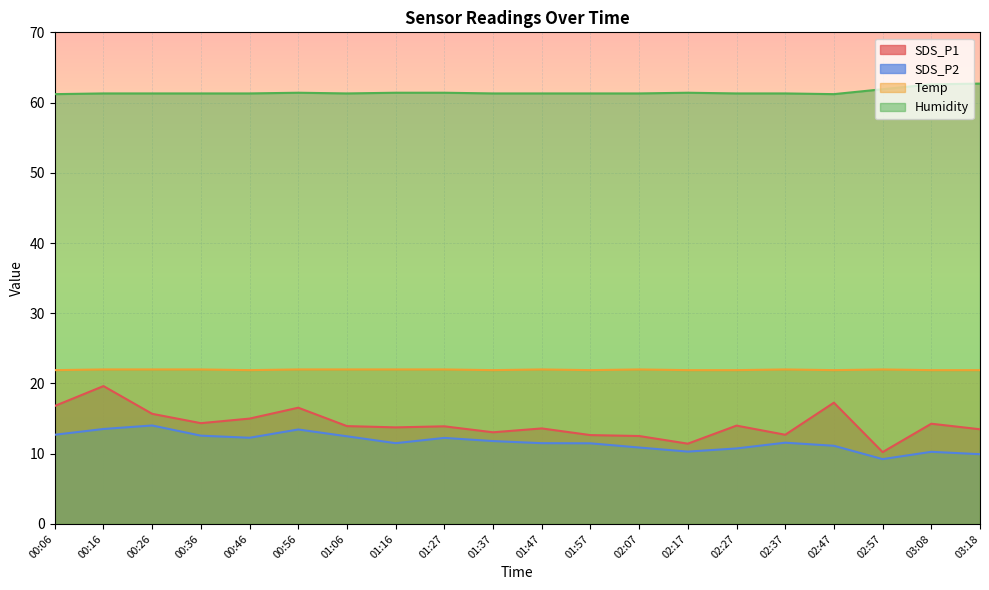

Rank the series at 00:06 from lowest to highest value.

SDS_P2, SDS_P1, Temp, Humidity